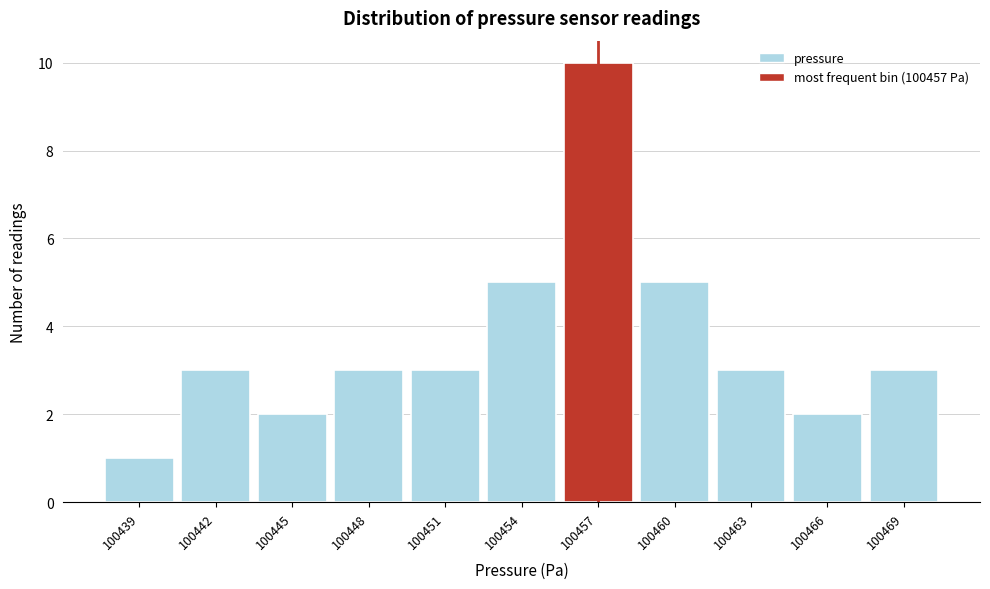

Reading right to left, list all the values displayed in this chart.

3	2	3	5	10	5	3	3	2	3	1